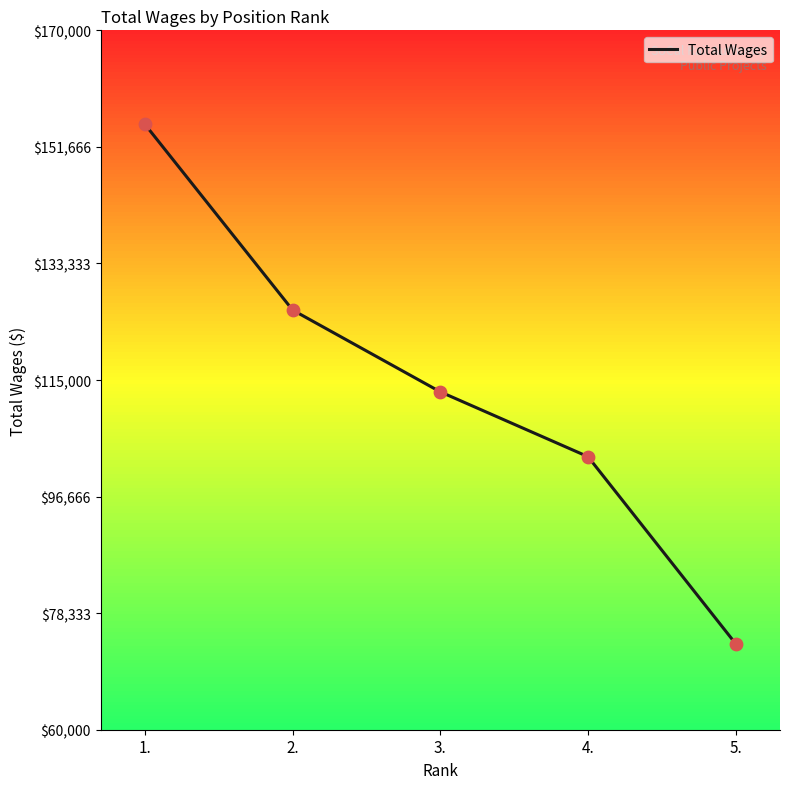

What is the ratio of the value at 2. to the value at 5.?

1.7